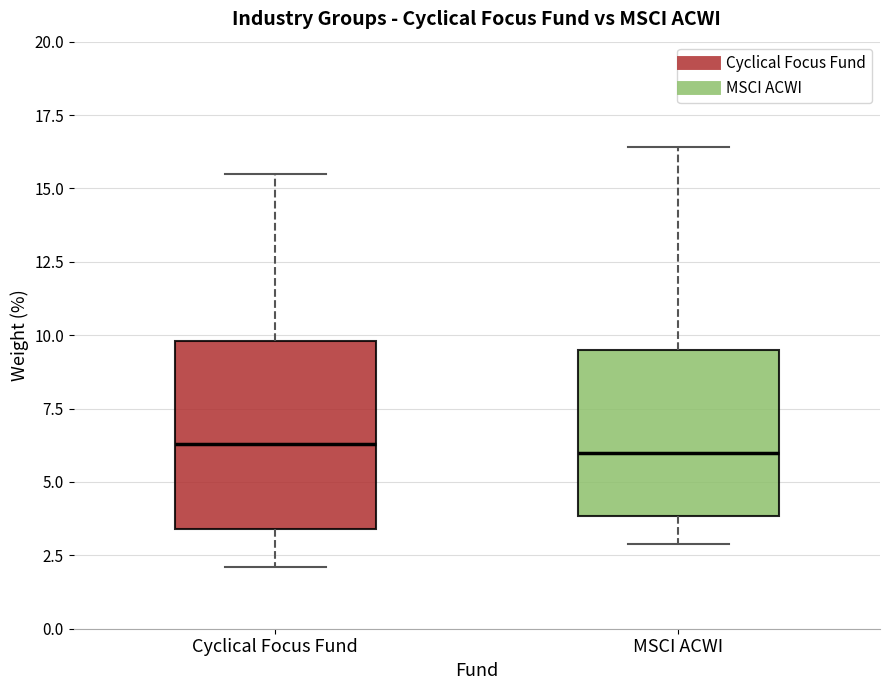

Reading left to right, transcribe this box plot: for each box, give where its median line is, the range the box spans, and where its two whiskers end, as read against the y-axis. The values are not printed on the chart, so give them approximately, as read against the axis.

Cyclical Focus Fund: median 6.5, box 3.5 to 10.0, whiskers 2.0 to 15.5
MSCI ACWI: median 6.0, box 4.0 to 9.5, whiskers 3.0 to 16.5